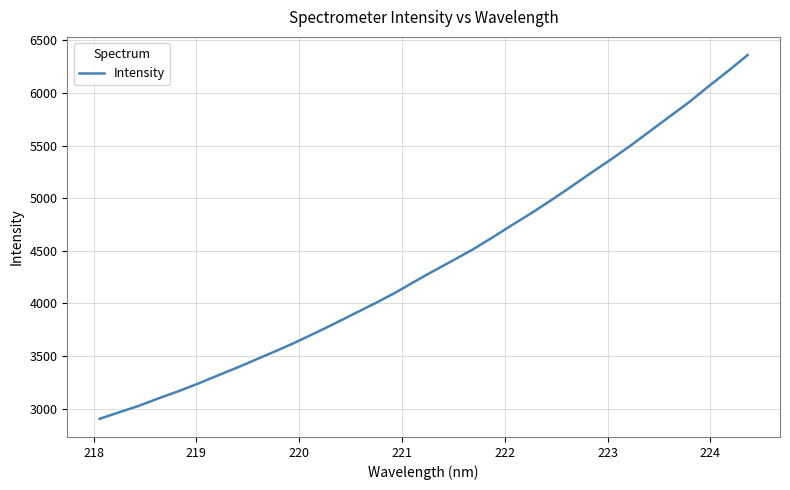

What is the maximum value shown in the chart?

6360.1